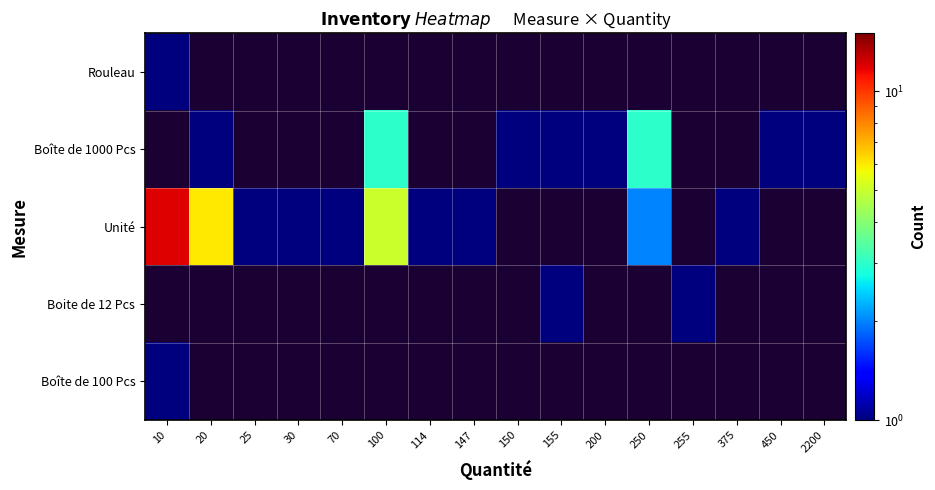

At which label is Rouleau closest to 1?

10